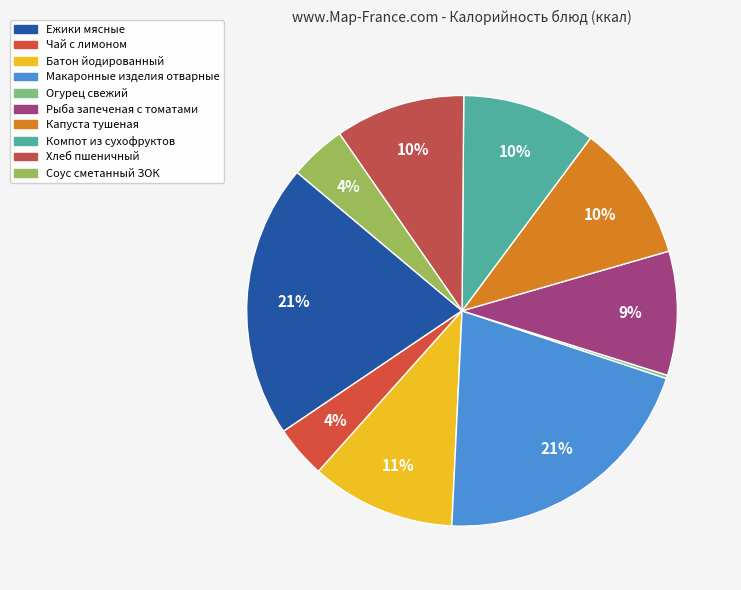

Which has a higher value, Компот из сухофруктов or Капуста тушеная?

Капуста тушеная